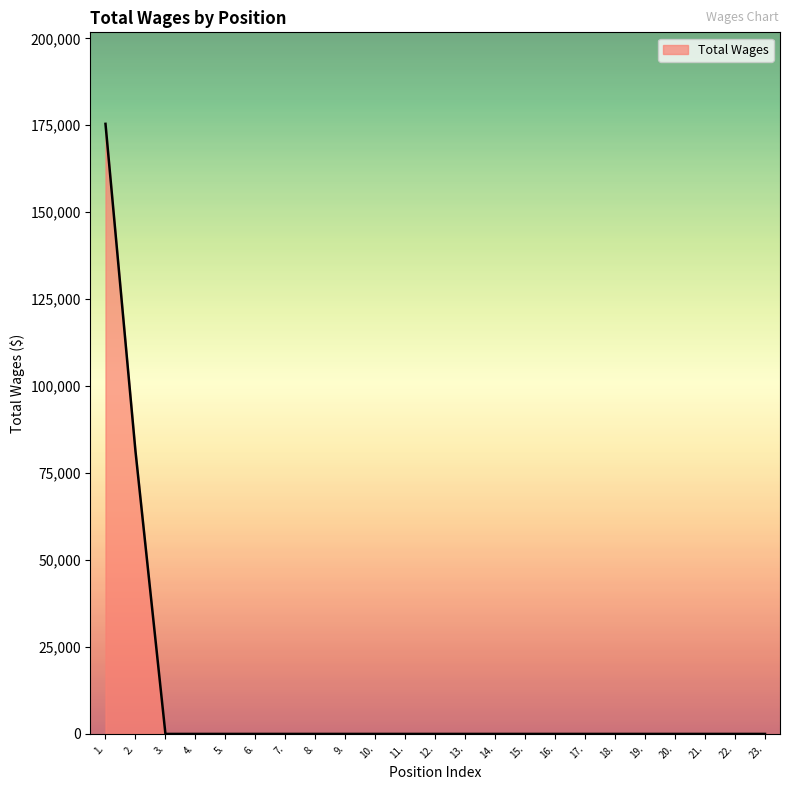

Reading left to right, extract all data points from this chart.

1.=175404	2.=81303	3.=0	4.=0	5.=0	6.=0	7.=0	8.=0	9.=0	10.=0	11.=0	12.=0	13.=0	14.=0	15.=0	16.=0	17.=0	18.=0	19.=0	20.=0	21.=0	22.=0	23.=0